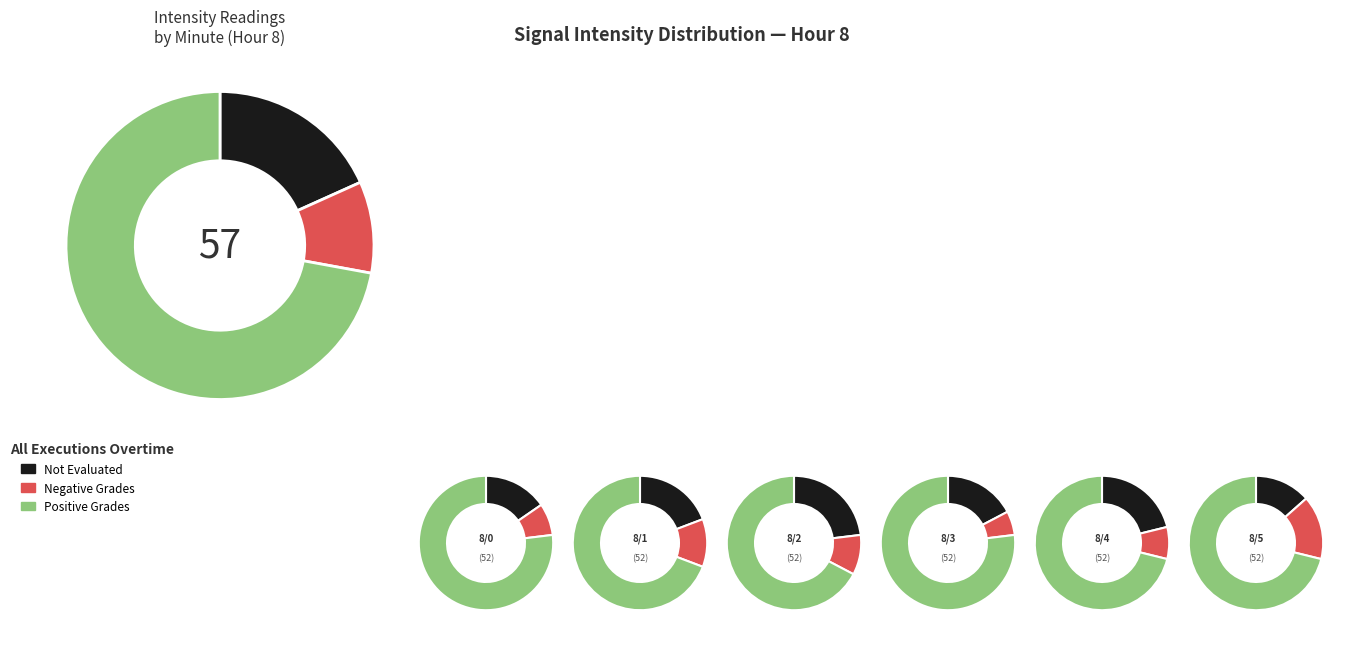

To the nearest percent, what percentage of the pie is 8/0?

13%